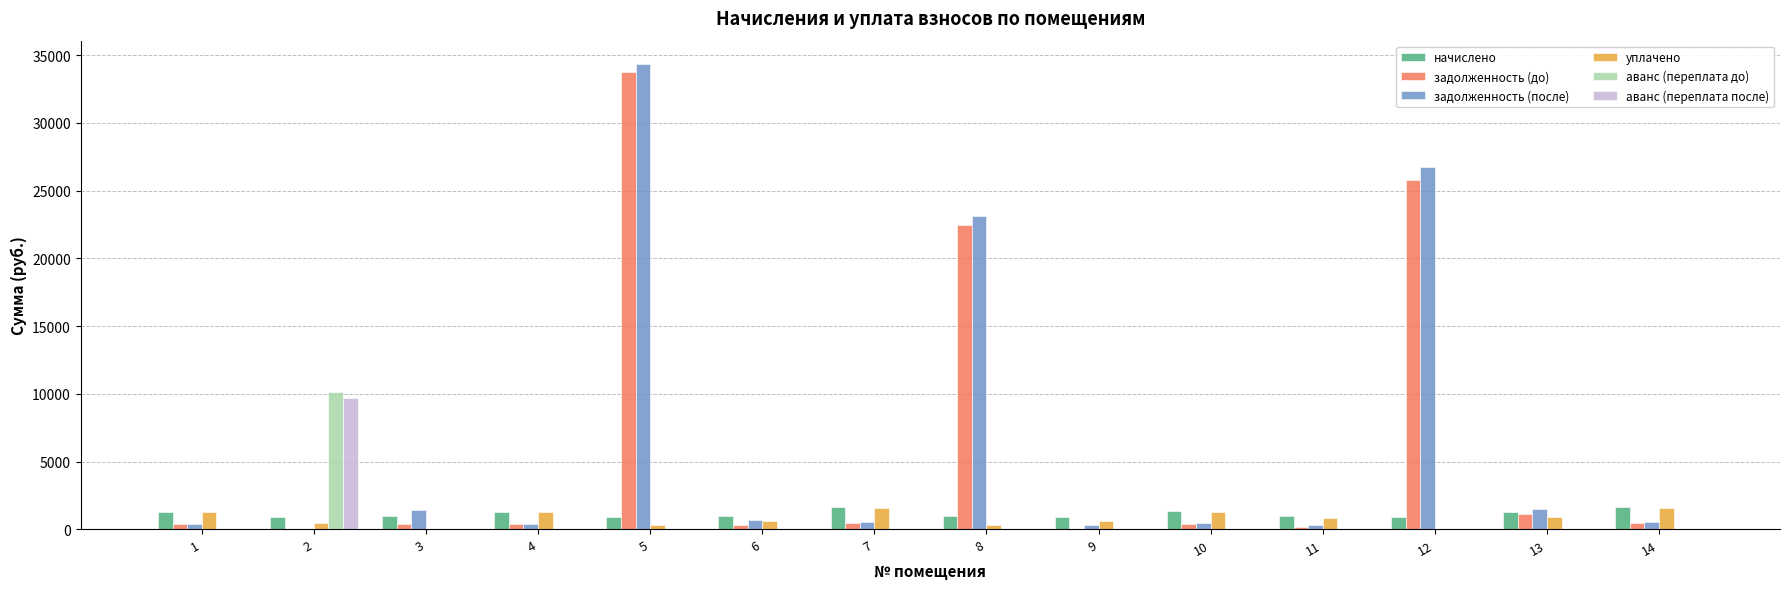

How many series are shown in this chart?

6